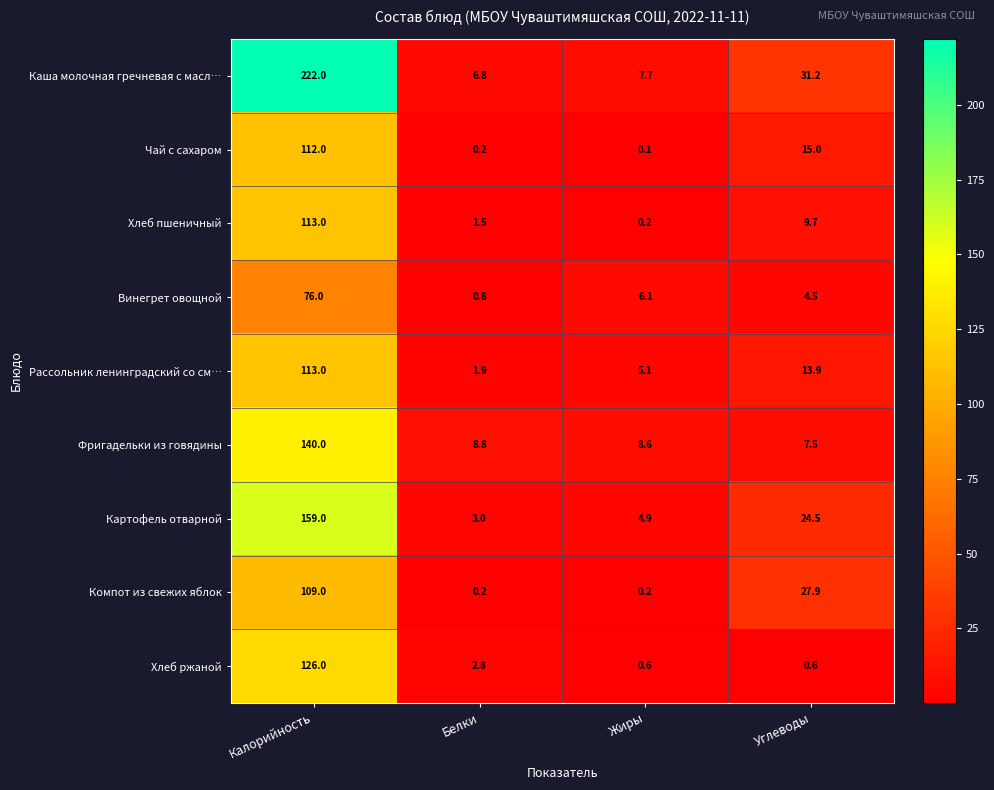

At which label does Фригадельки из говядины first exceed 8?

Калорийность